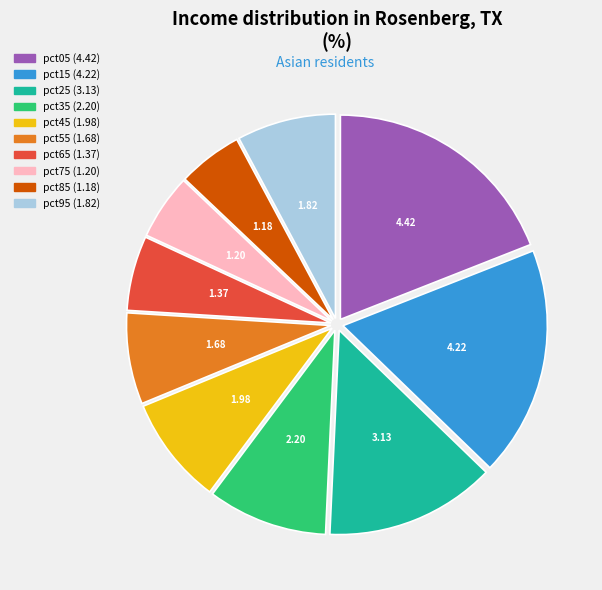

Is it true that pct45 is 22% of the pie?

False